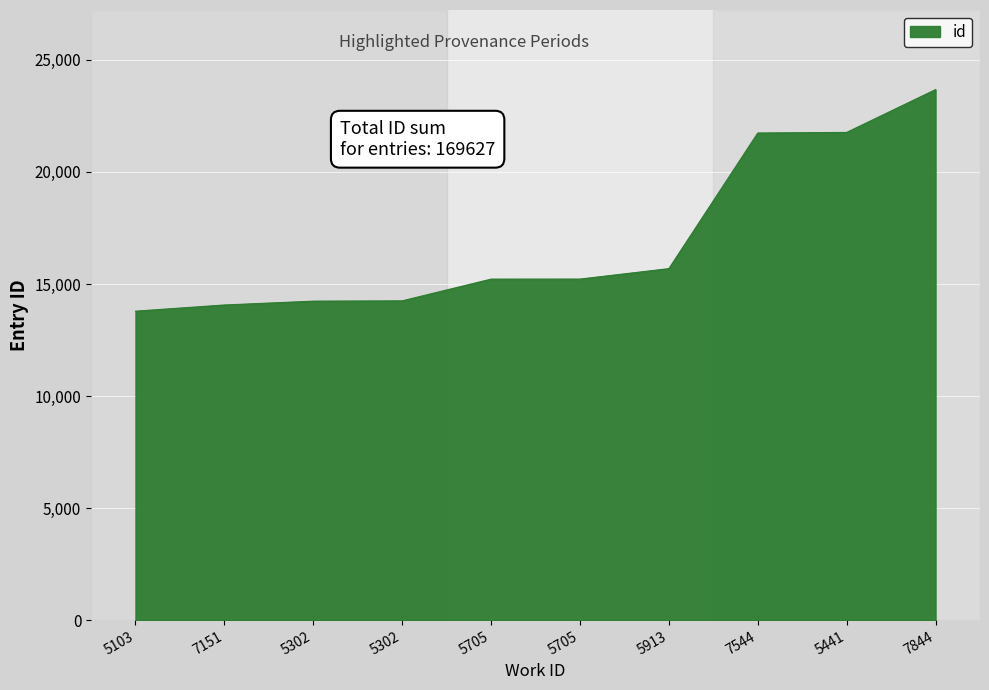

The value at 5302 is 14248. True or false?

True